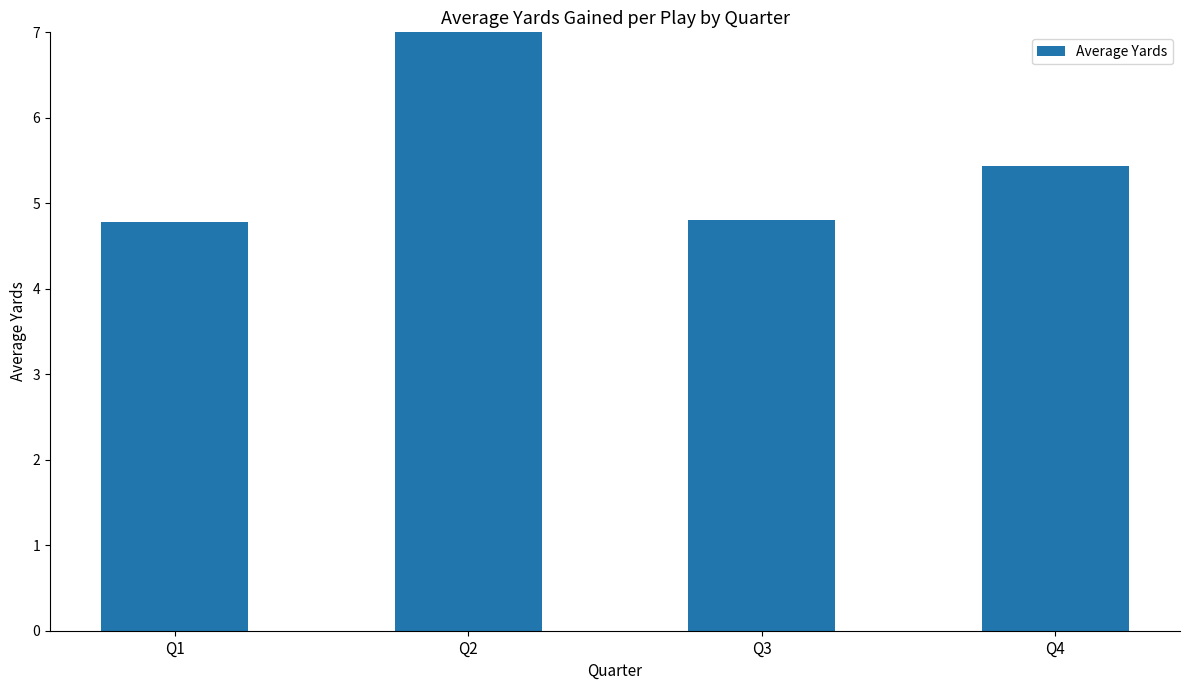

How many data points does each series have?

4